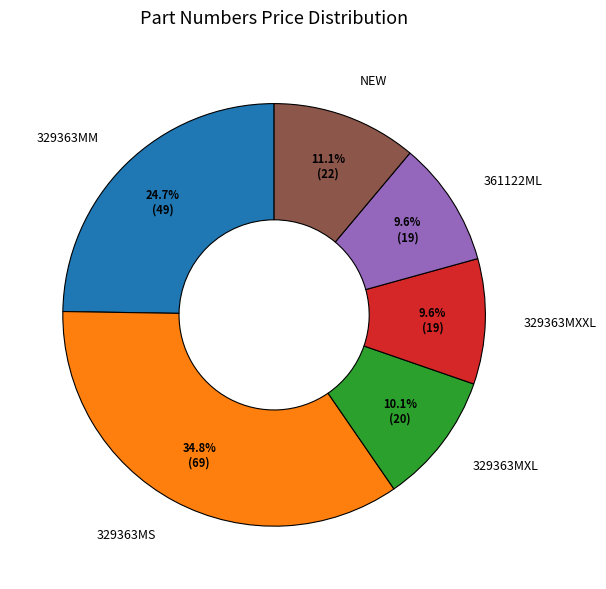

To the nearest percent, what is the combined percentage of NEW and 329363MS?

46%